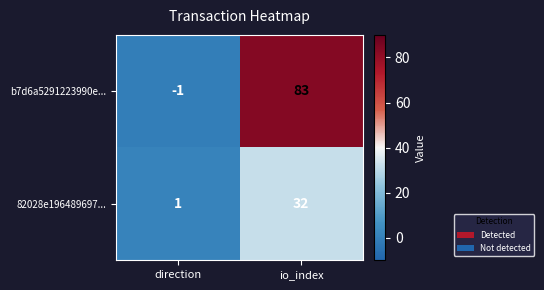

Rank the series by their maximum value, from lowest to highest.

82028e196489697..., b7d6a5291223990e...